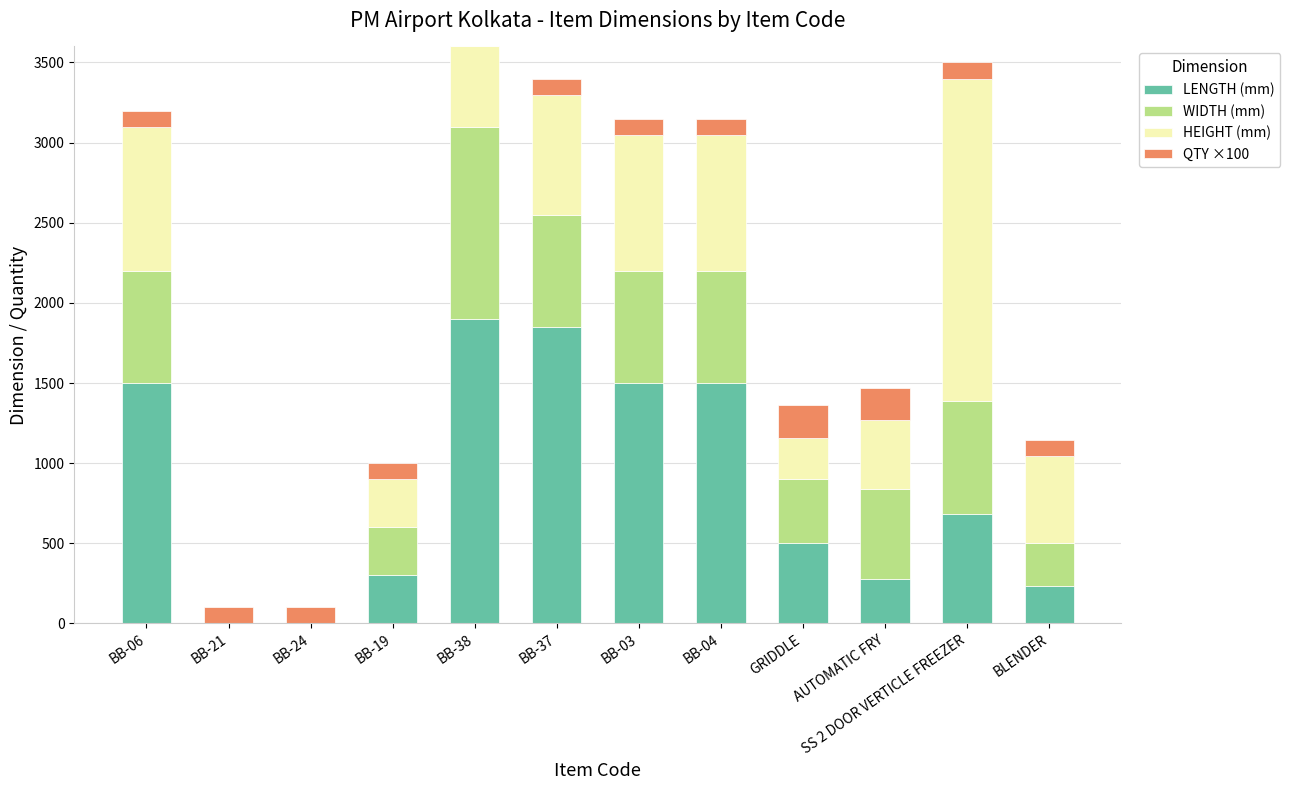

Count the number of categories in the chart.

12